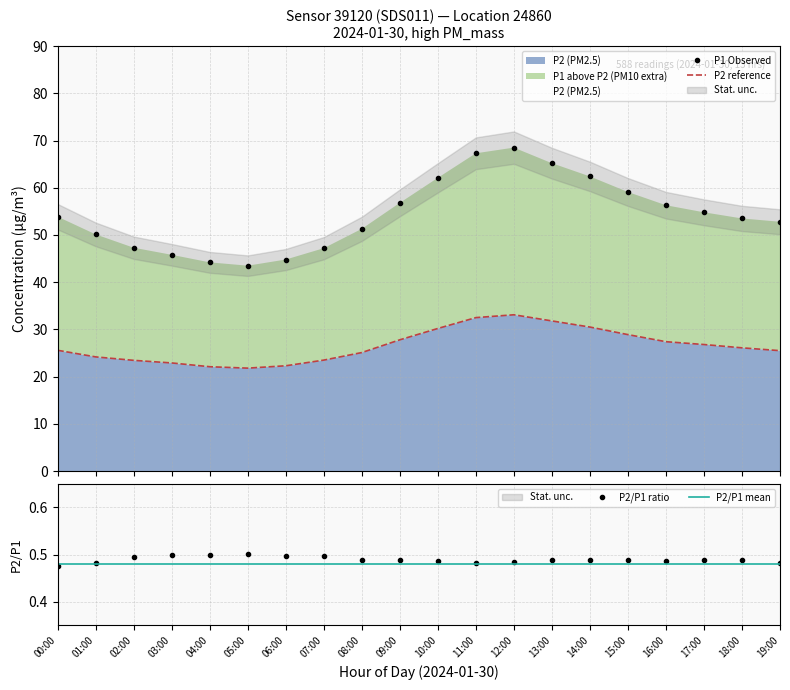

At which label is P2/P1 mean closest to 0?

00:00